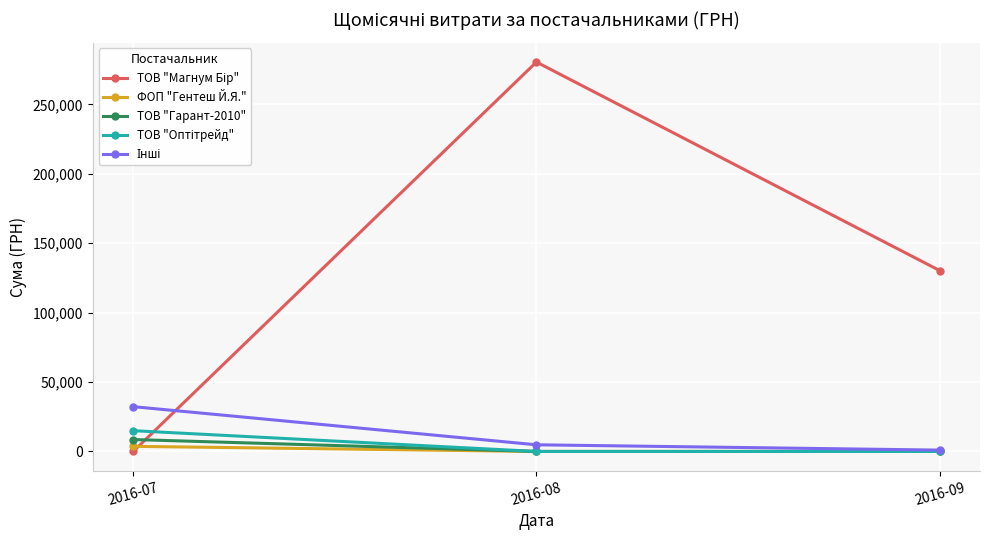

What is the greatest value displayed?

280579.0